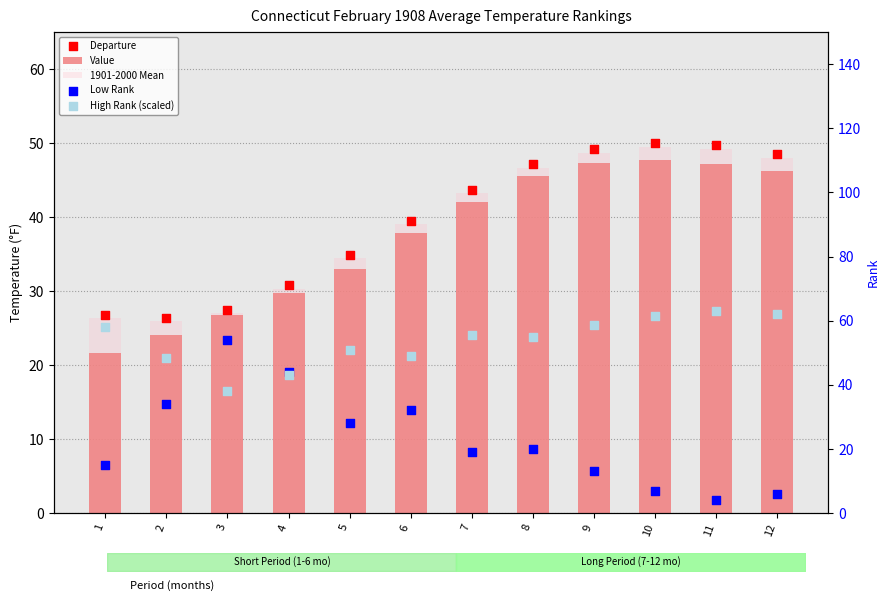

Which series contains the highest Y value?

High Rank (scaled)